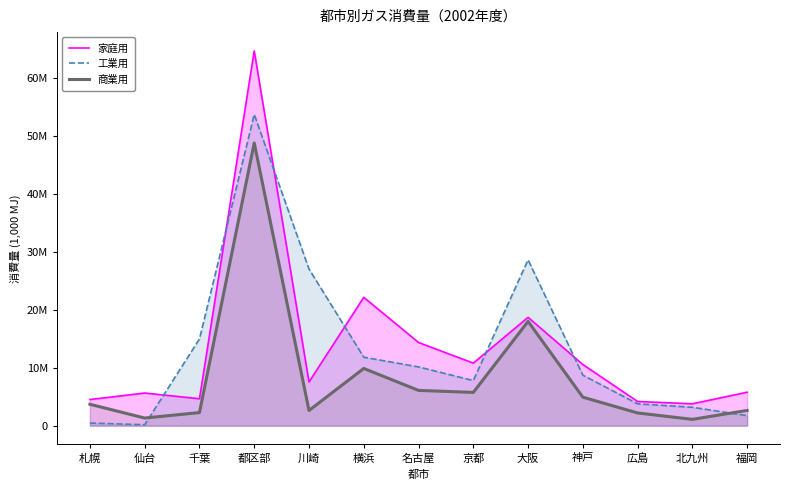

How many values in the 家庭用 series are below 7542338?

6